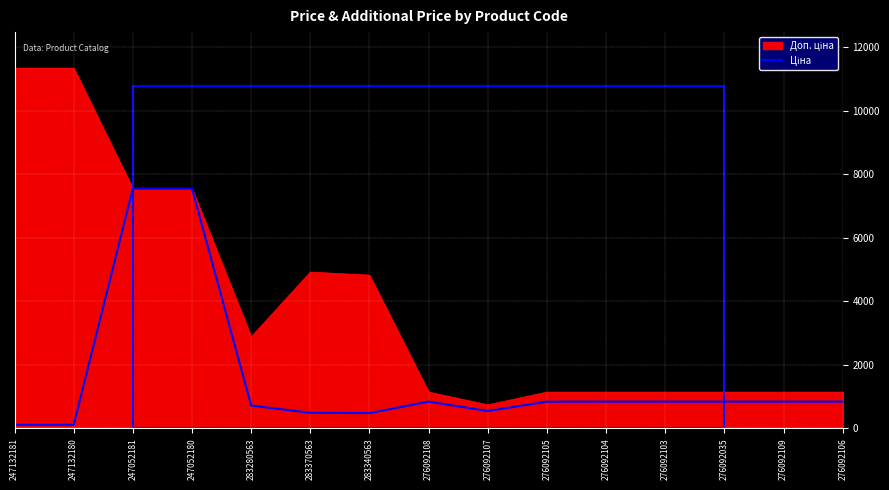

What is the total value across all series at 283340563?

5303.5